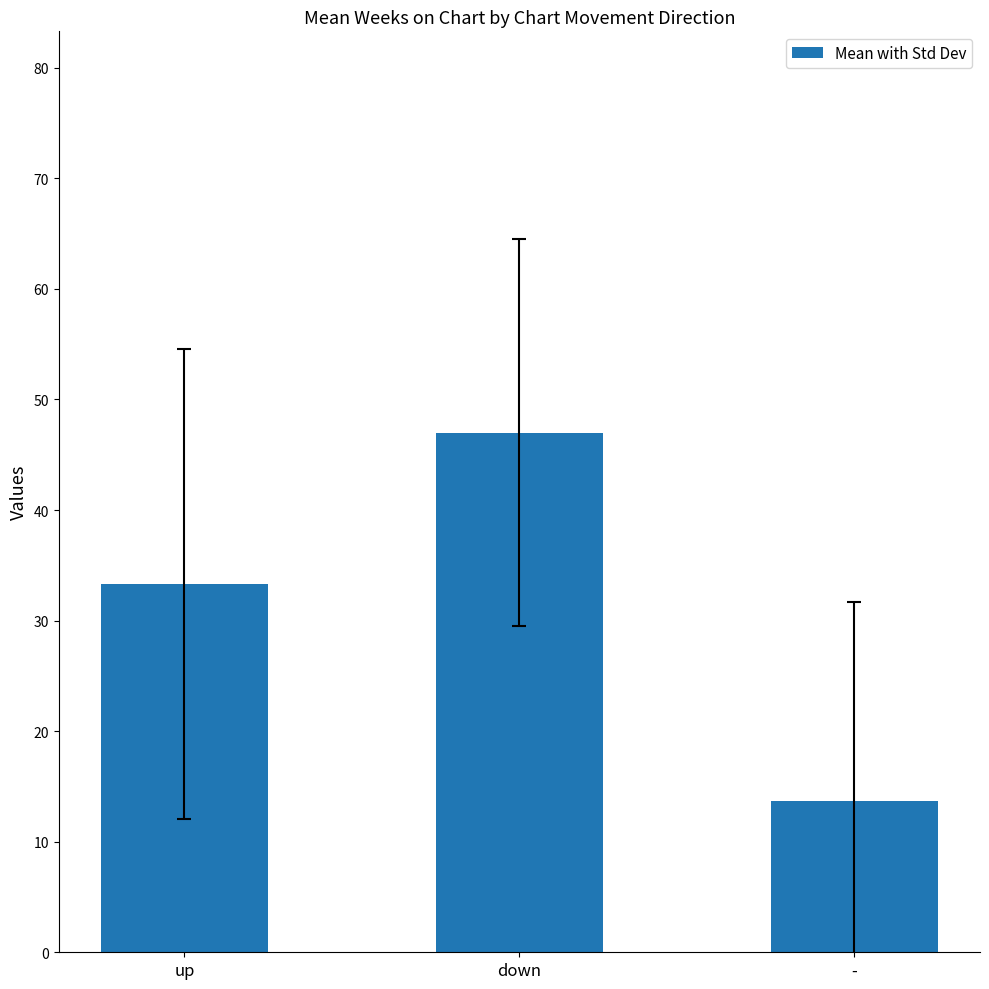

How many data points are less than 33?

1